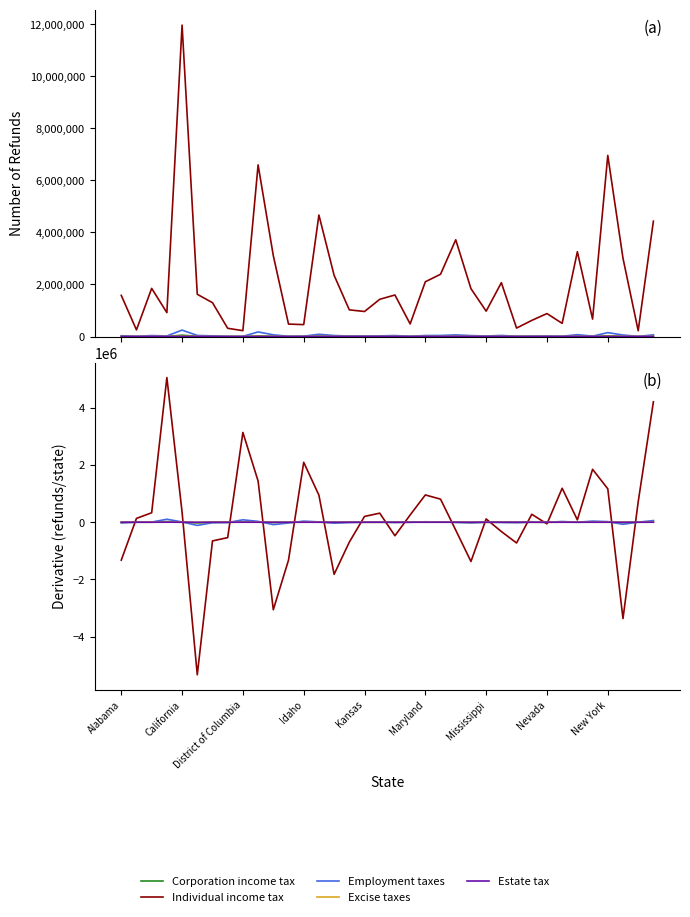

The Excise taxes series shows 1410.3 at Idaho. True or false?

False